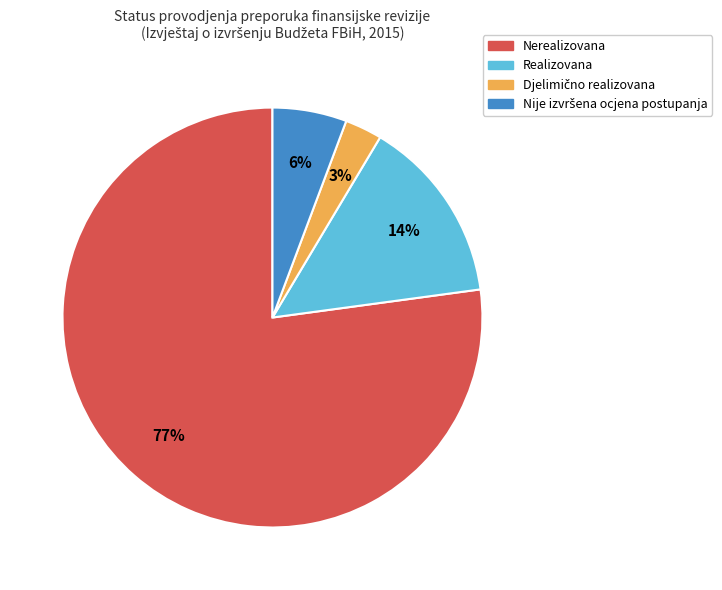

Which category has the biggest portion of the pie?

Nerealizovana